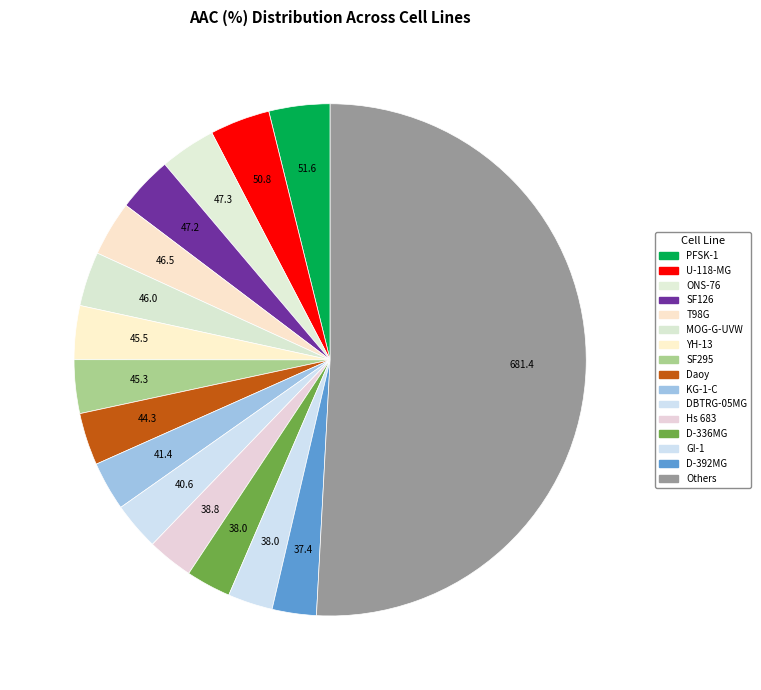

Count the number of slices in the pie.

16